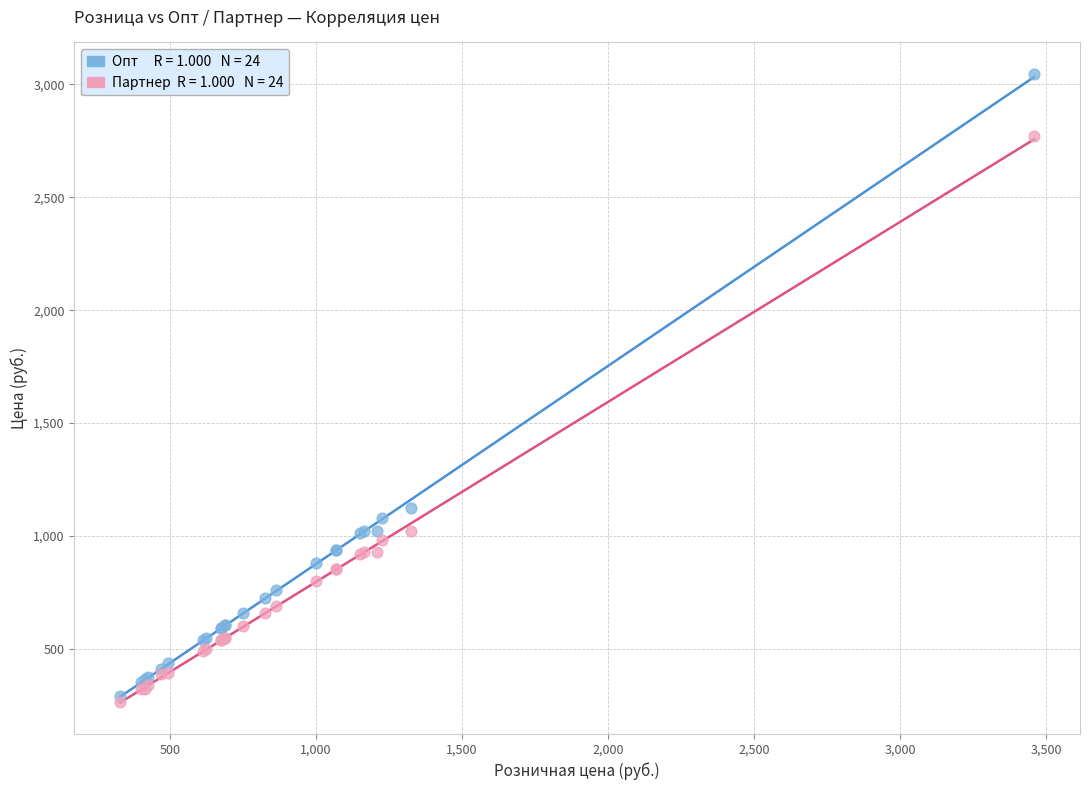

Across all series, what Y value is closest to 1656?

1122